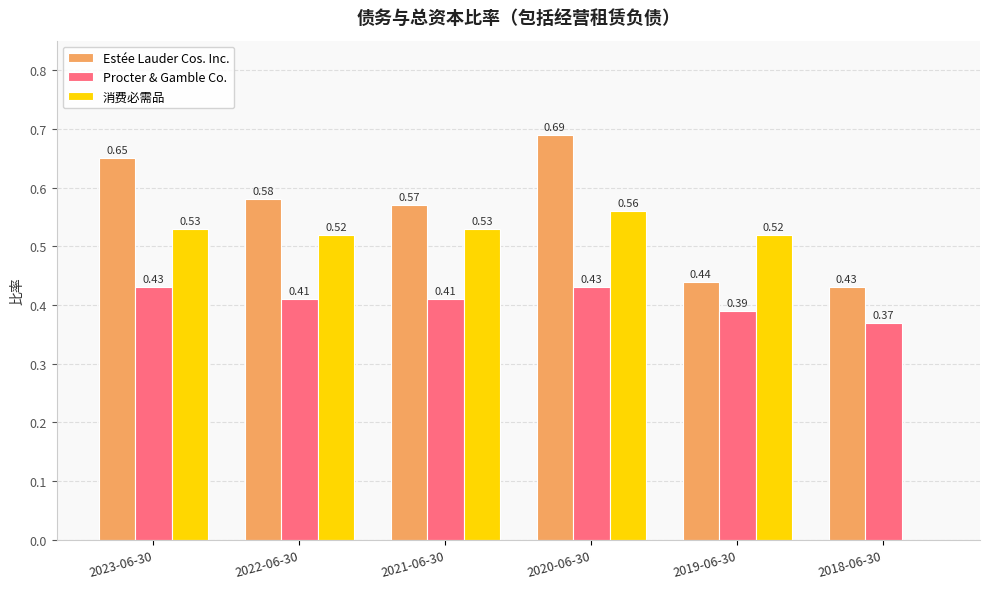

Is the value of Procter & Gamble Co. at 2020-06-30 greater than the value of 消费必需品 at 2019-06-30?

No